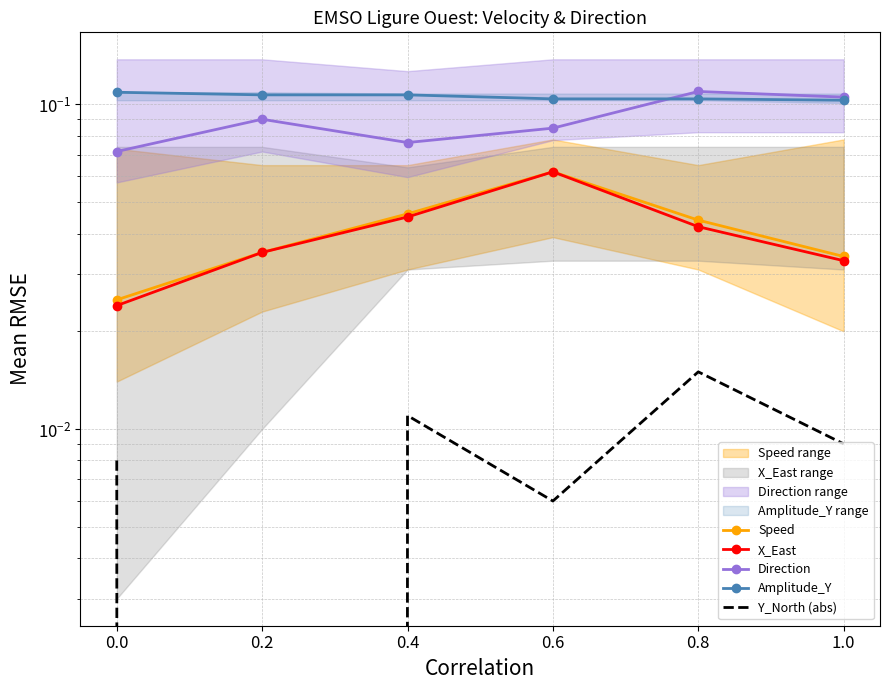

Reading left to right, what are all the values shown in this chart?

Speed: 0.0=0.0	0.2=0.0	0.4=0.0	0.6=0.1	0.8=0.0	1.0=0.0
X_East: 0.0=0.0	0.2=0.0	0.4=0.0	0.6=0.1	0.8=0.0	1.0=0.0
Direction: 0.0=0.1	0.2=0.1	0.4=0.1	0.6=0.1	0.8=0.1	1.0=0.1
Amplitude_Y: 0.0=0.1	0.2=0.1	0.4=0.1	0.6=0.1	0.8=0.1	1.0=0.1
Y_North (abs): 0.0=0.0	0.2=0.0	0.4=0.0	0.6=0.0	0.8=0.0	1.0=0.0